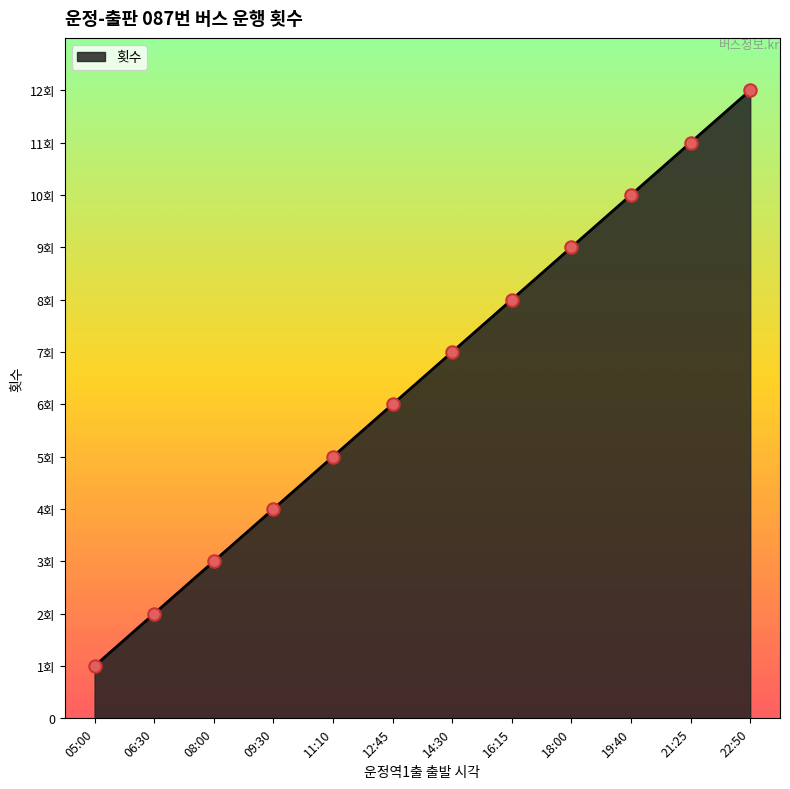

What is the change in value from 08:00 to 16:15?

+5